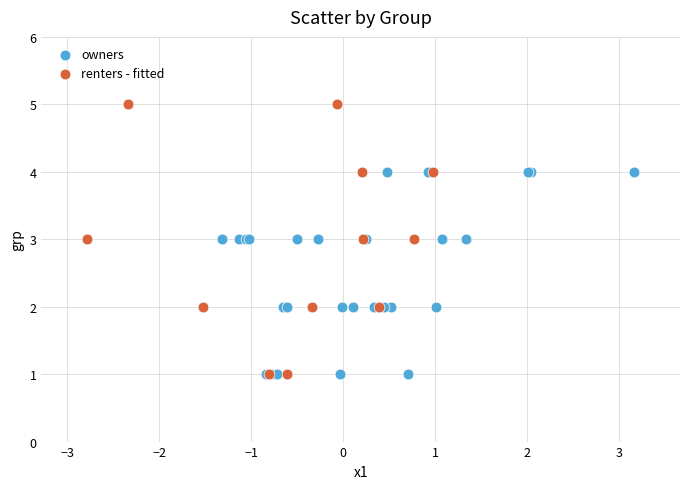

Which series reaches the maximum Y coordinate?

renters - fitted